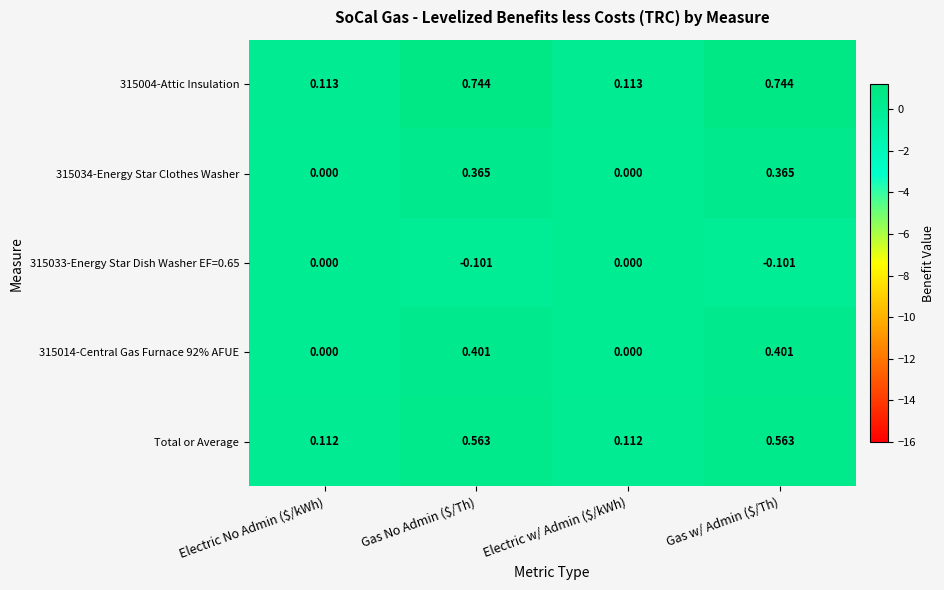

Count the number of categories in the chart.

4